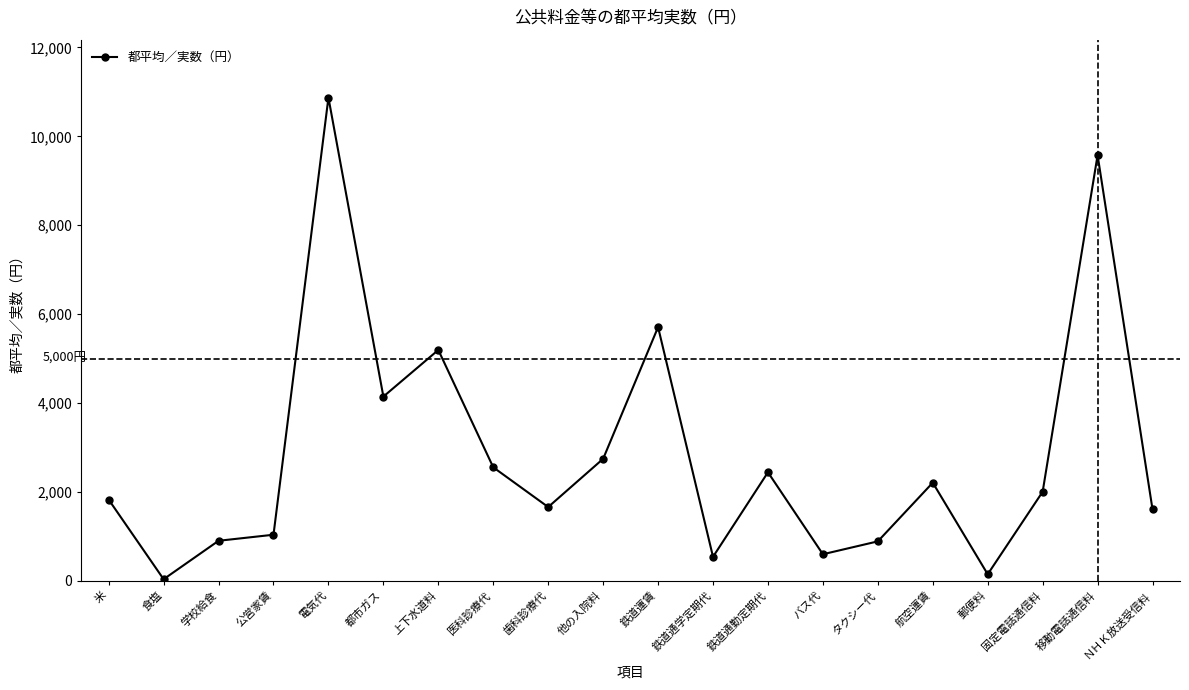

What is the sum of all values?

56669